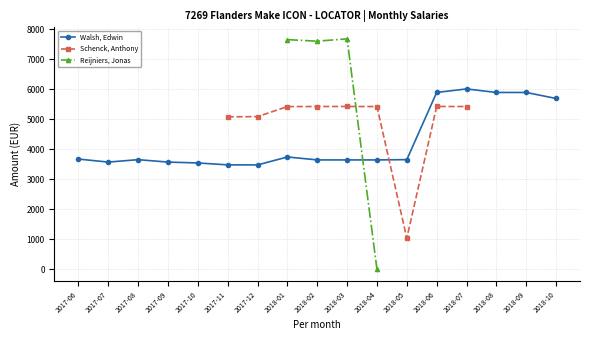

Where do Schenck, Anthony and Walsh, Edwin first cross each other?

2018-04 and 2018-05